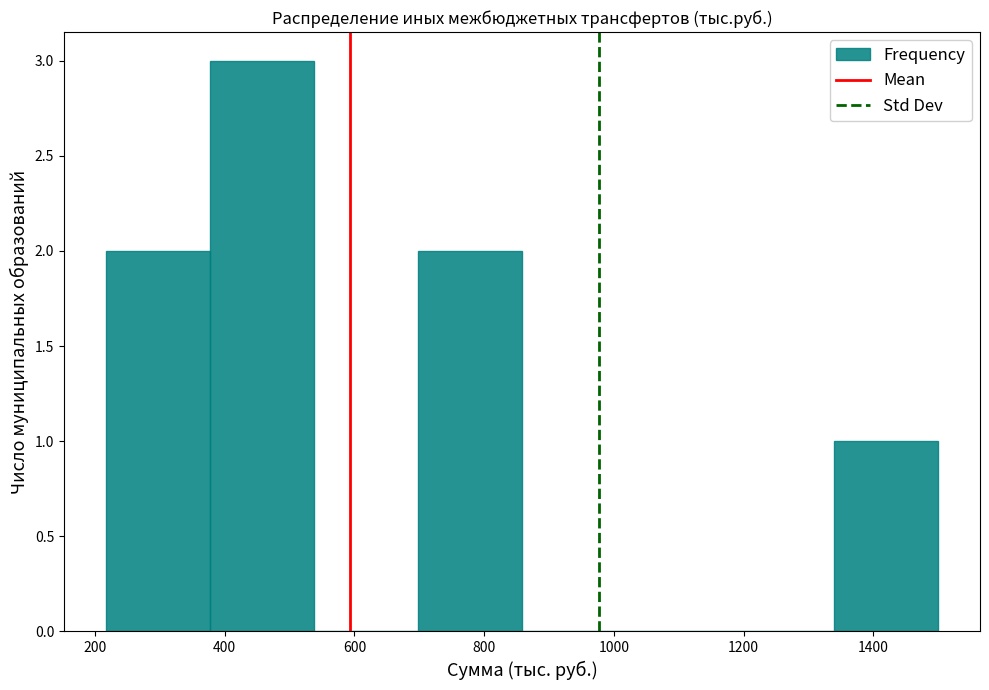

Over which range of the x-axis is the bar tallest?

380 to 540